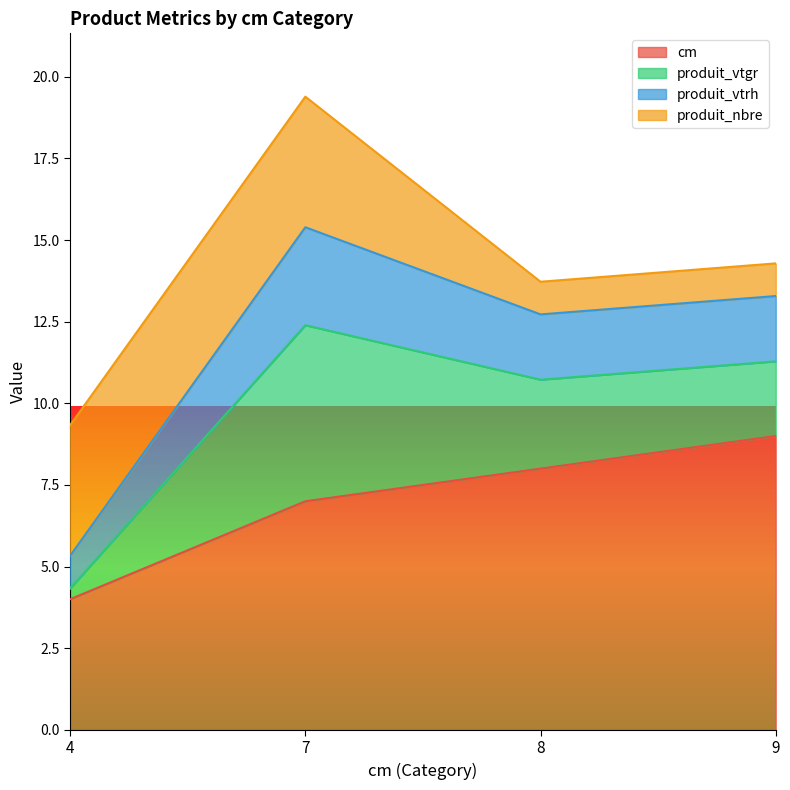

What is the greatest value displayed?

19.4